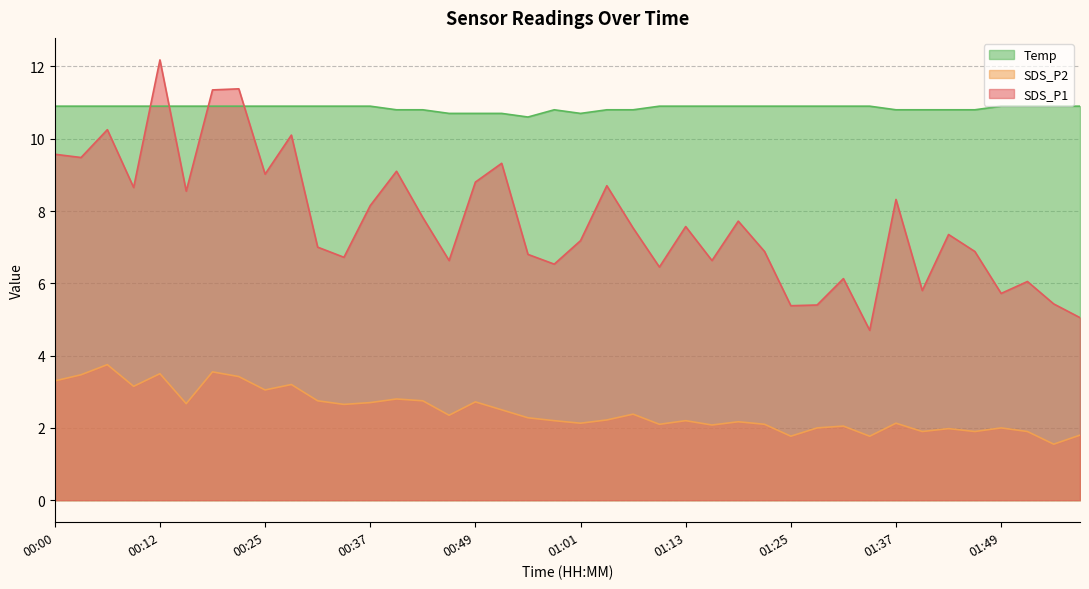

Which series changed the most between 01:22 and 01:53?

SDS_P1